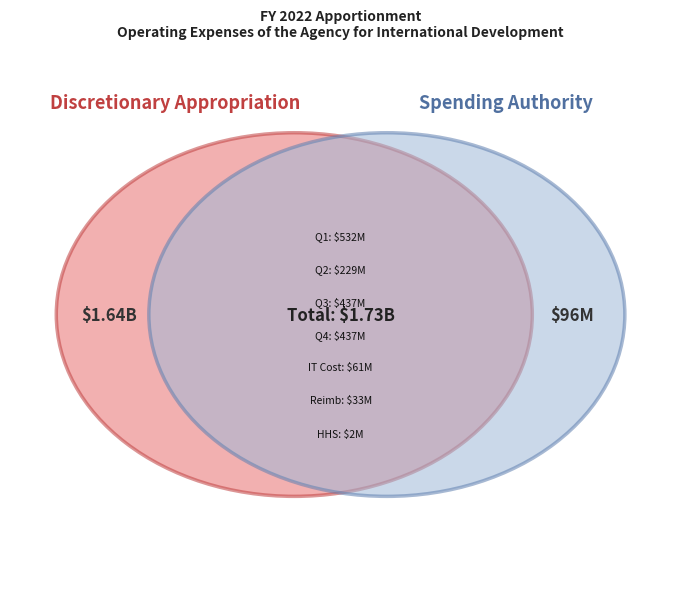

How many segments does this pie chart have?

7